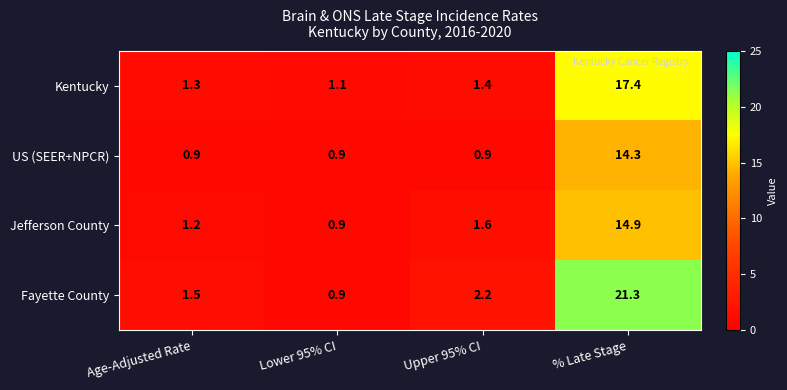

What is the average value of the Kentucky series?

5.3